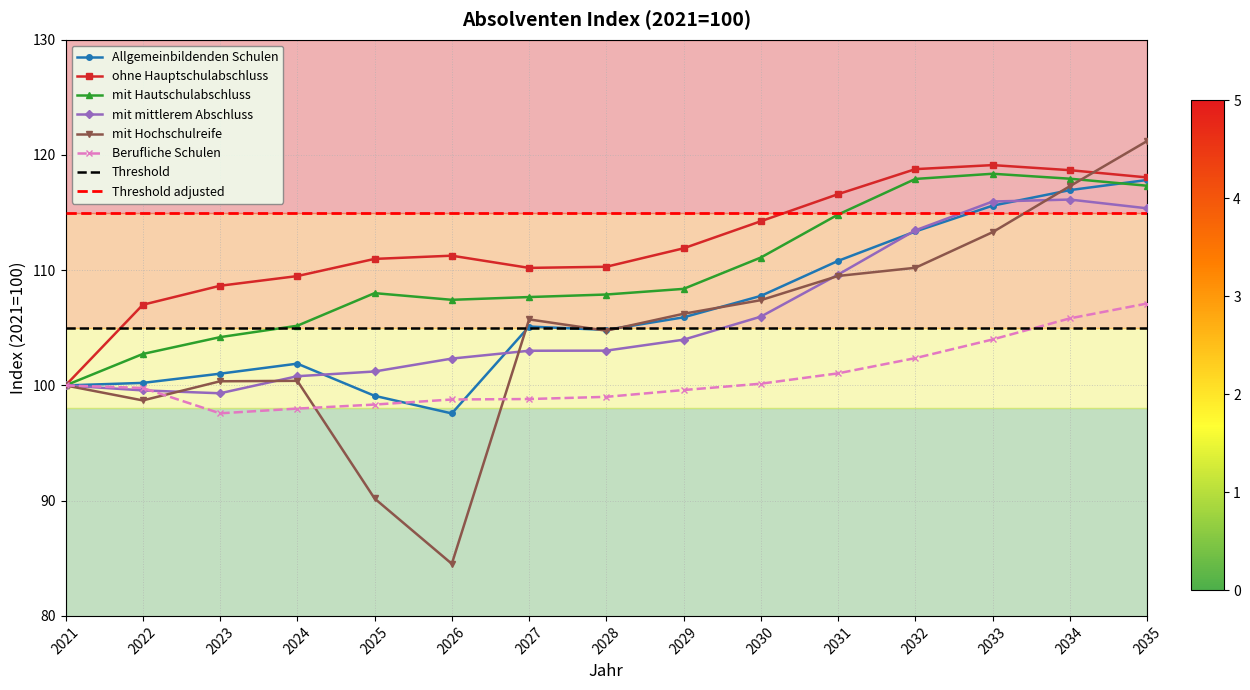

True or false: mit mittlerem Abschluss and ohne Hauptschulabschluss intersect in this chart.

False